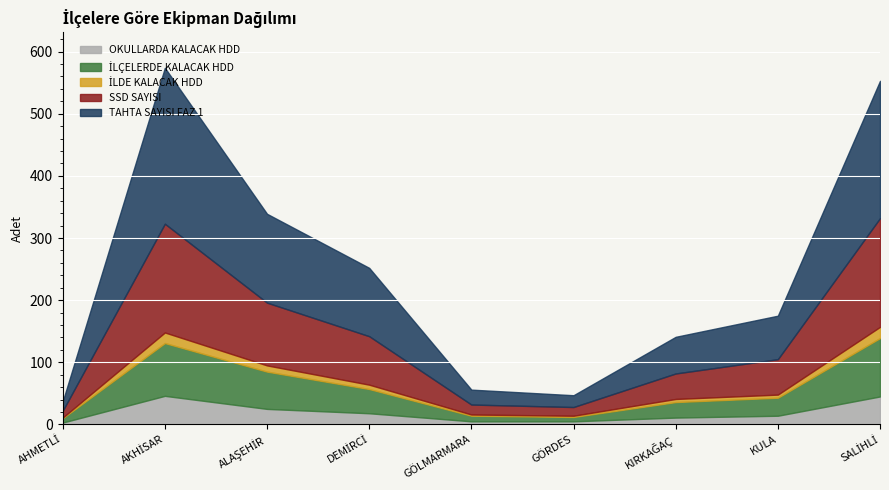

Between AHMETLİ and GÖRDES, which series saw the biggest shift?

TAHTA SAYISI FAZ 1